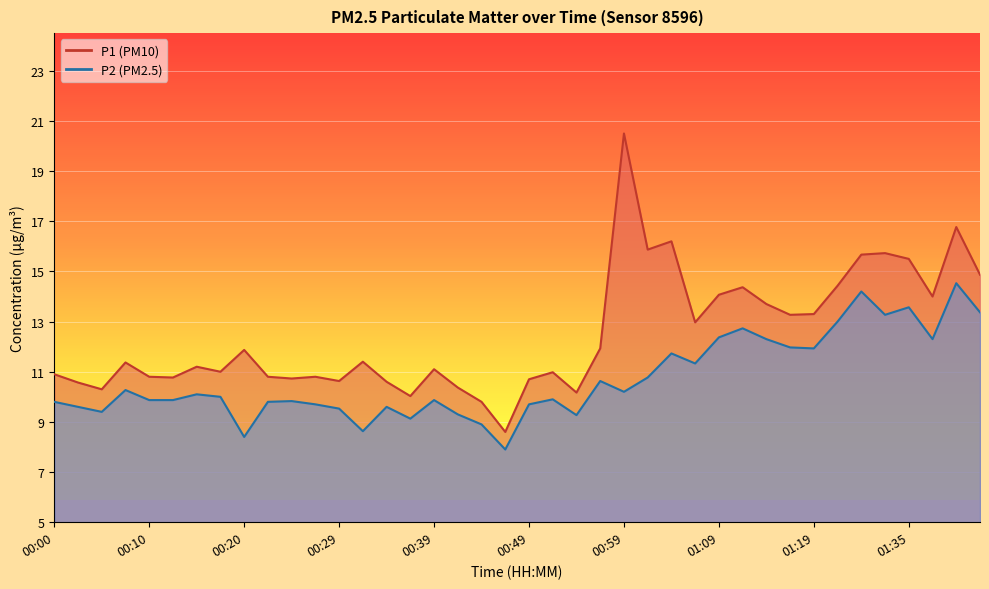

At which category does the chart reach its minimum across all series?

00:47